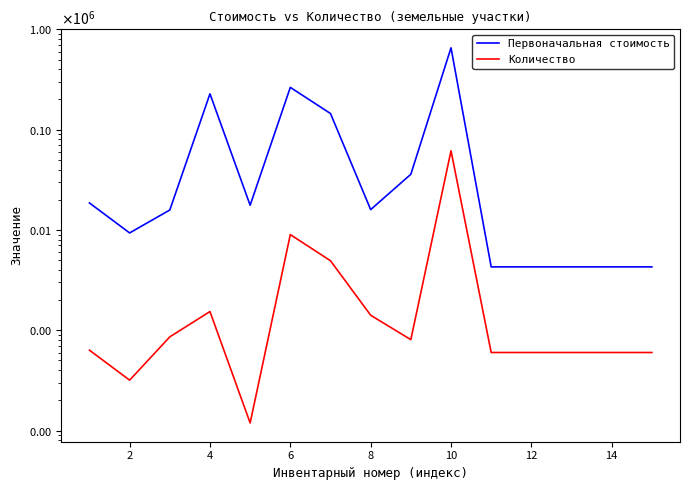

Reading left to right, list all the values displayed in this chart.

Первоначальная стоимость: 18591.2	9339.7	15814.2	227712.0	17641.8	264153.8	144882.2	15955.6	35907.3	654754.8	4284.0	4284.0	4284.0	4284.0	4284.0
Количество: 633.0	318.0	859.0	1536.0	119.0	8994.0	4933.0	1412.0	806.0	61595.0	600.0	600.0	600.0	600.0	600.0